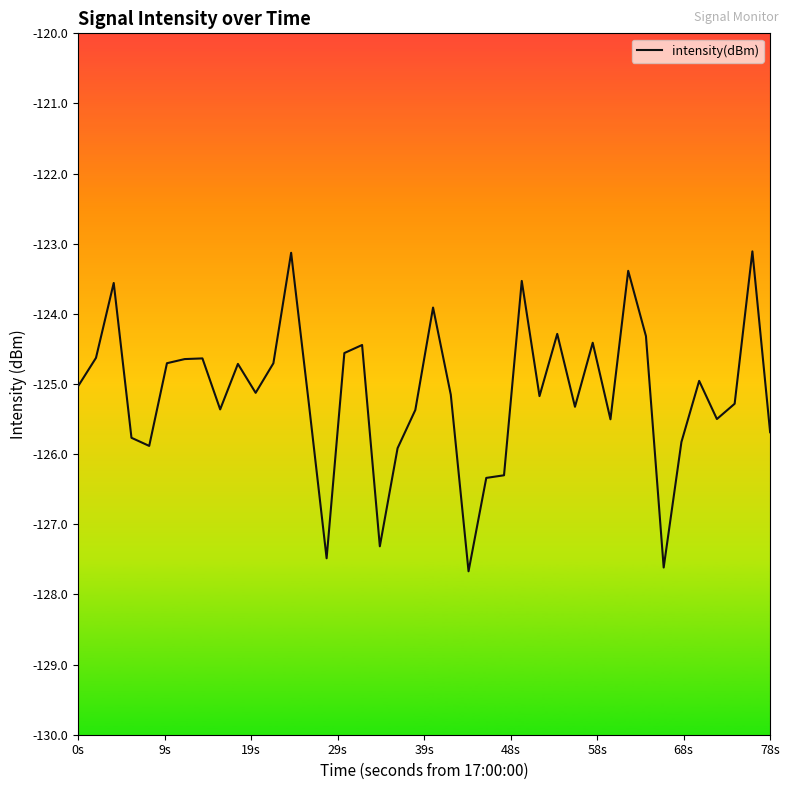

What is the maximum value shown in the chart?

-123.1